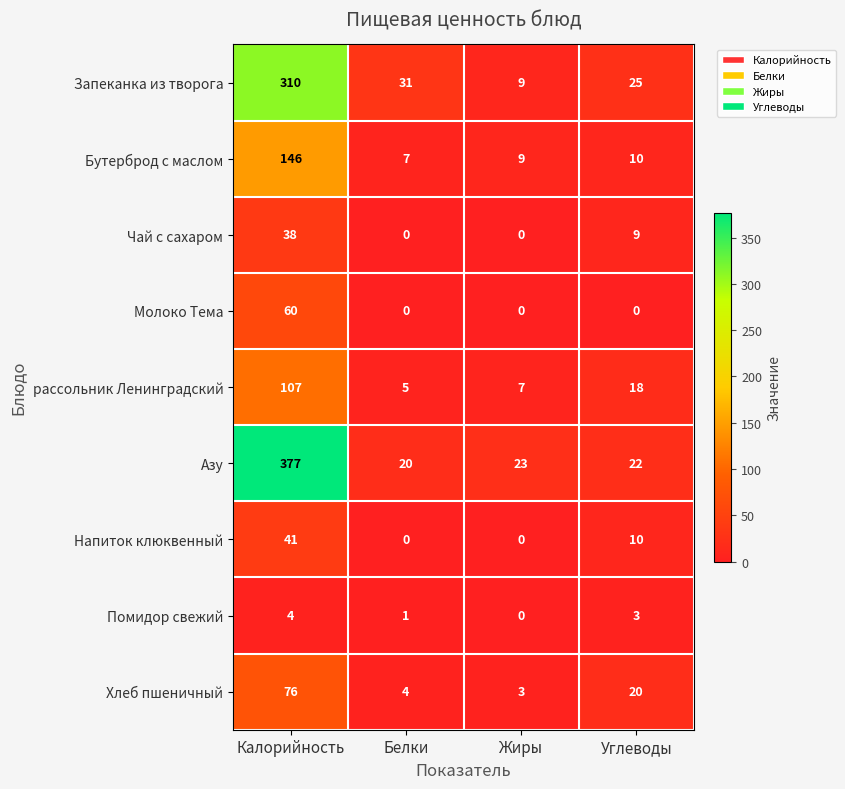

Which series changed the most between Жиры and Углеводы?

Хлеб пшеничный